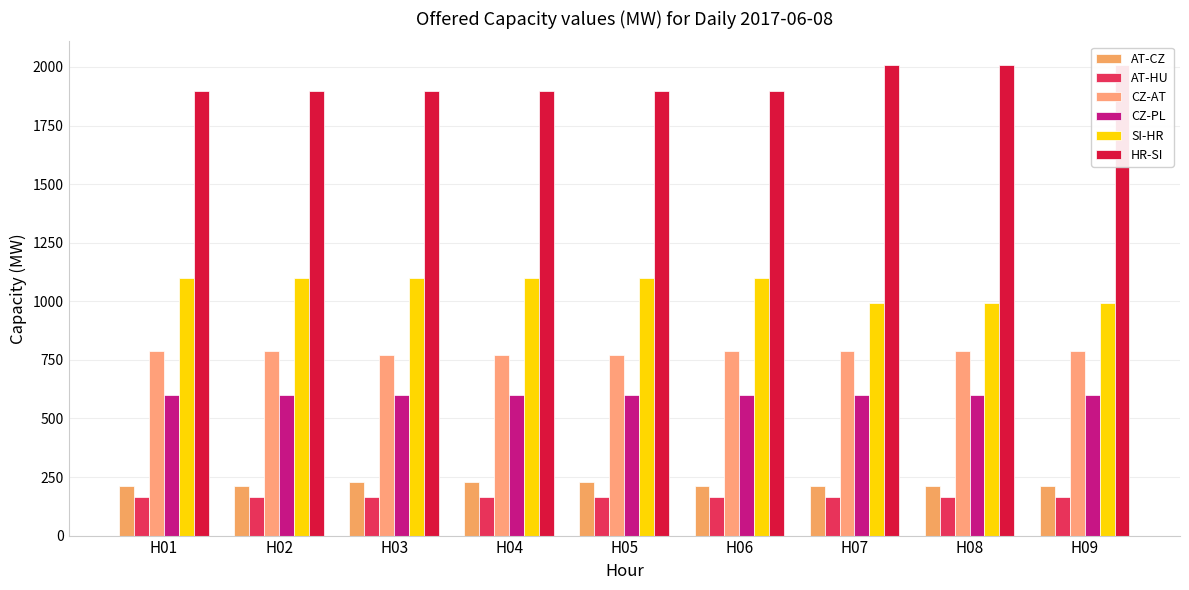

What is the value of the AT-CZ bar at the 2nd from the left?

213